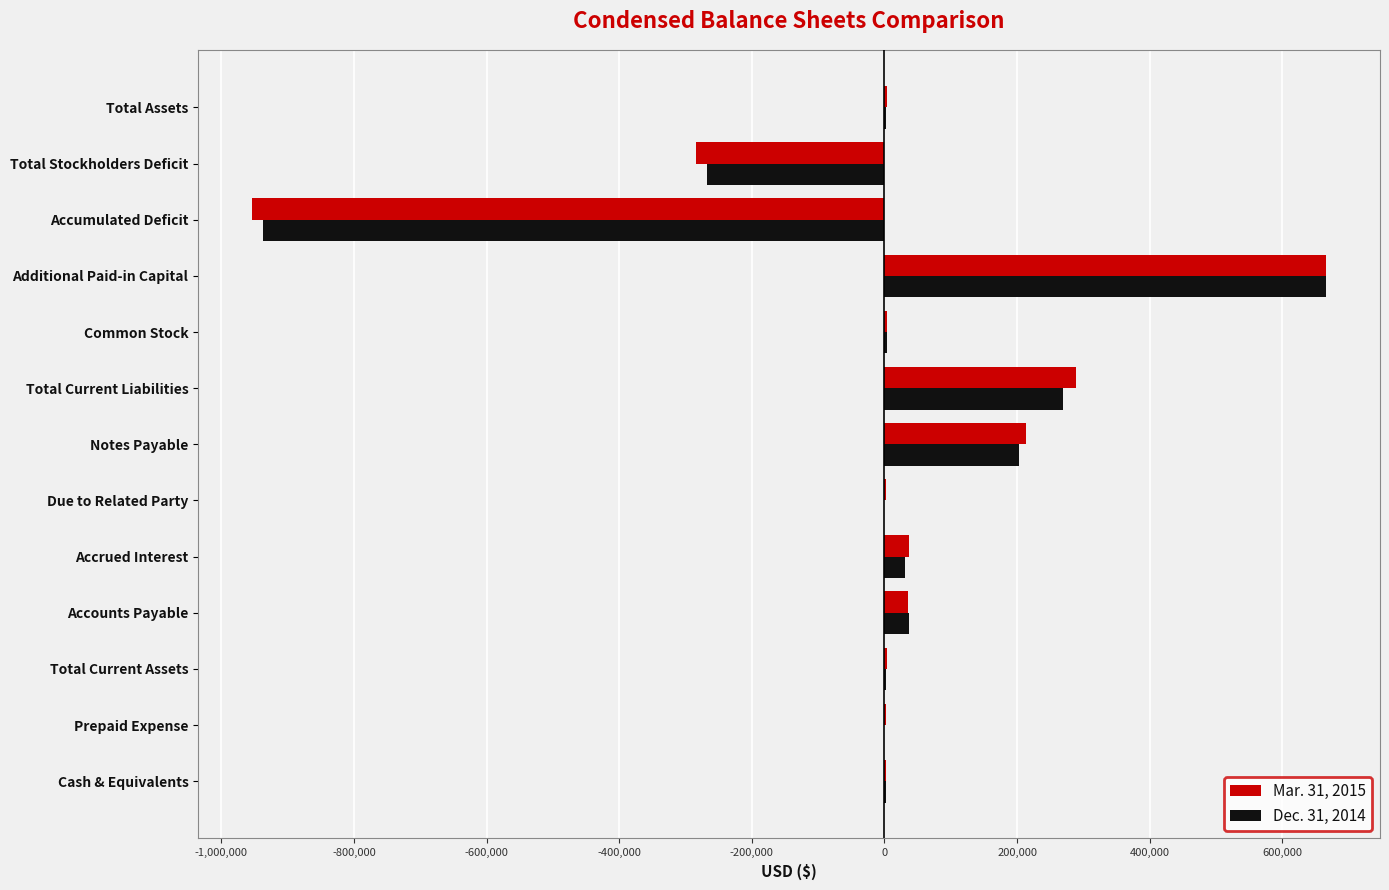

Which category has the highest value across all series?

Additional Paid-in Capital